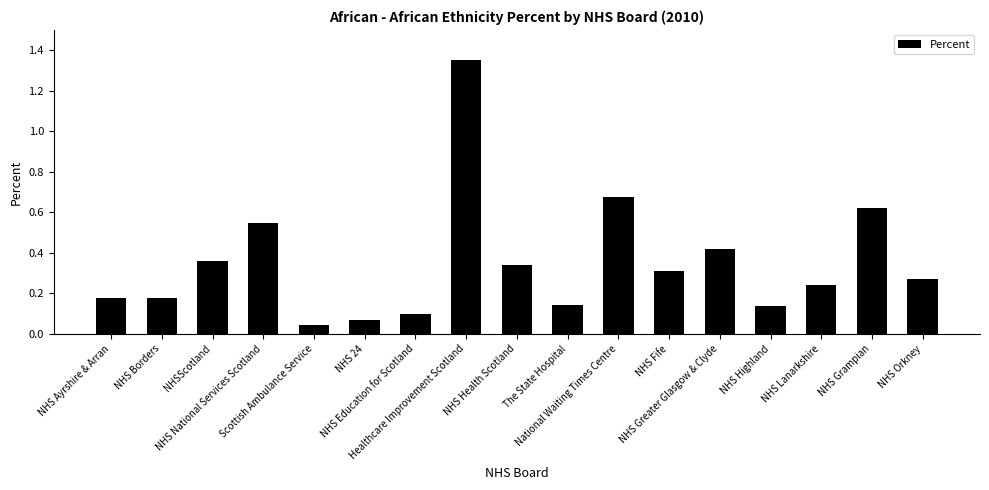

At which category does the chart reach its peak across all series?

Healthcare Improvement Scotland